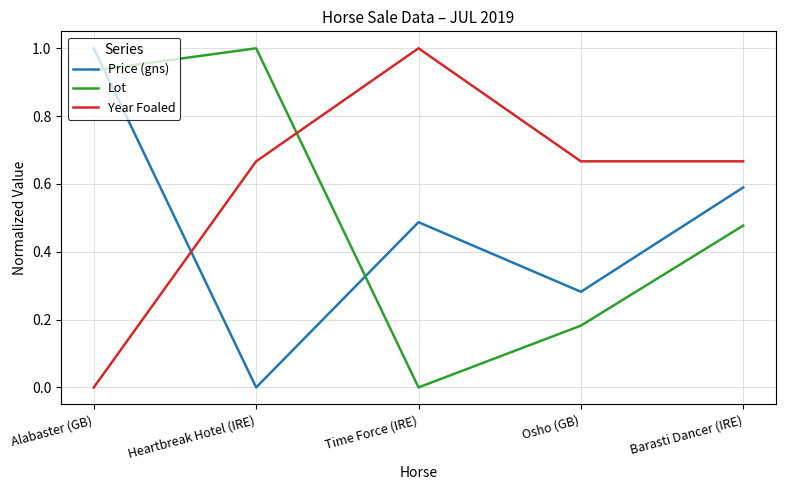

What is the sum of all Year Foaled values?

3.0